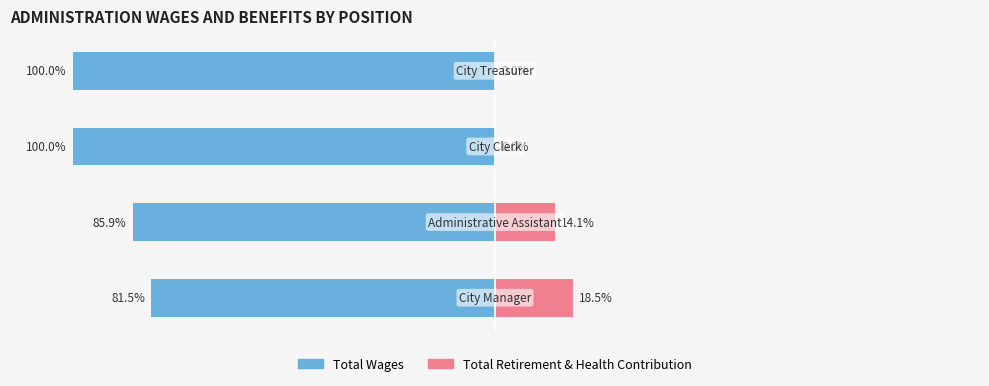

Rank the series at 0 from highest to lowest value.

Total Retirement & Health Contribution, Total Wages